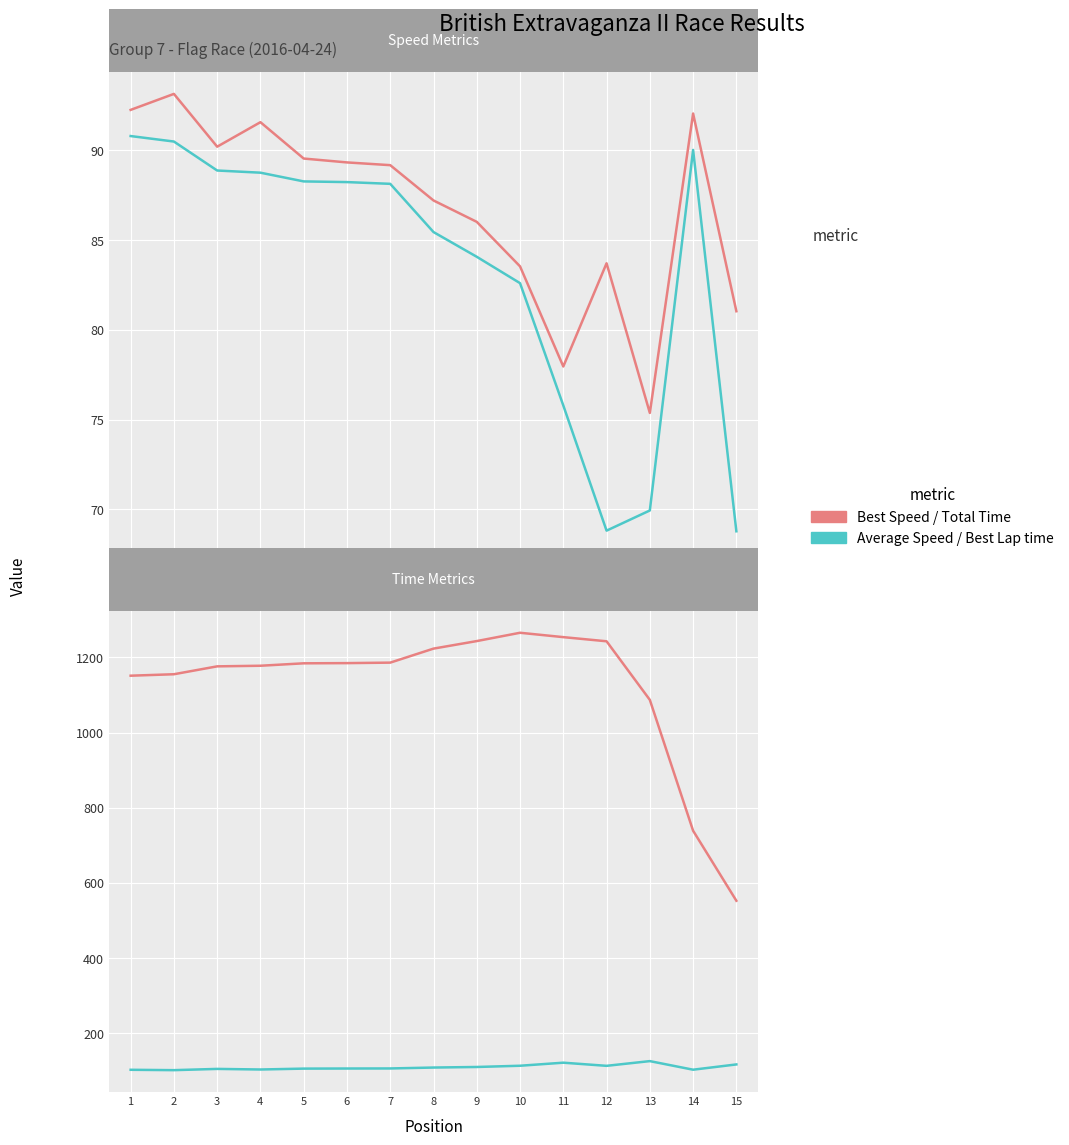

True or false: Average Speed and Total Time intersect in this chart.

False